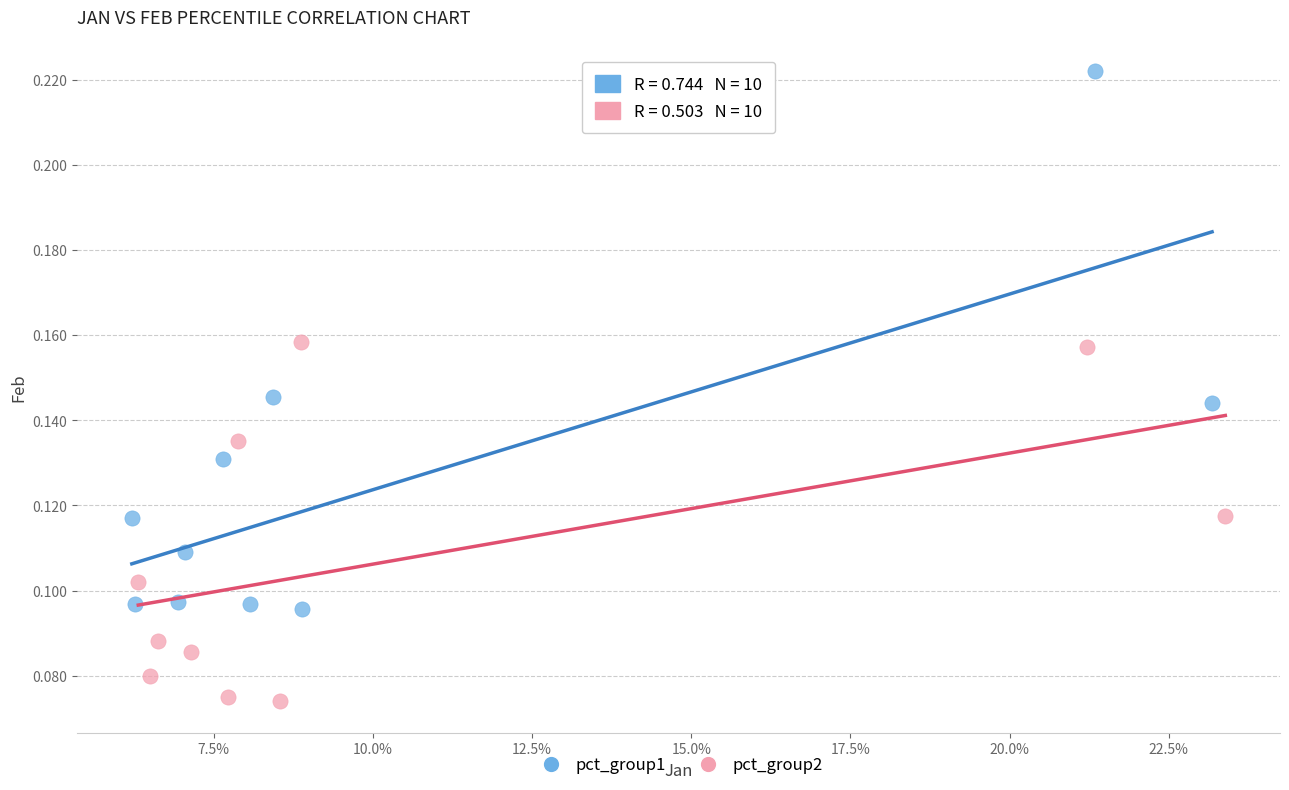

Which series reaches the maximum Y coordinate?

pct_group1